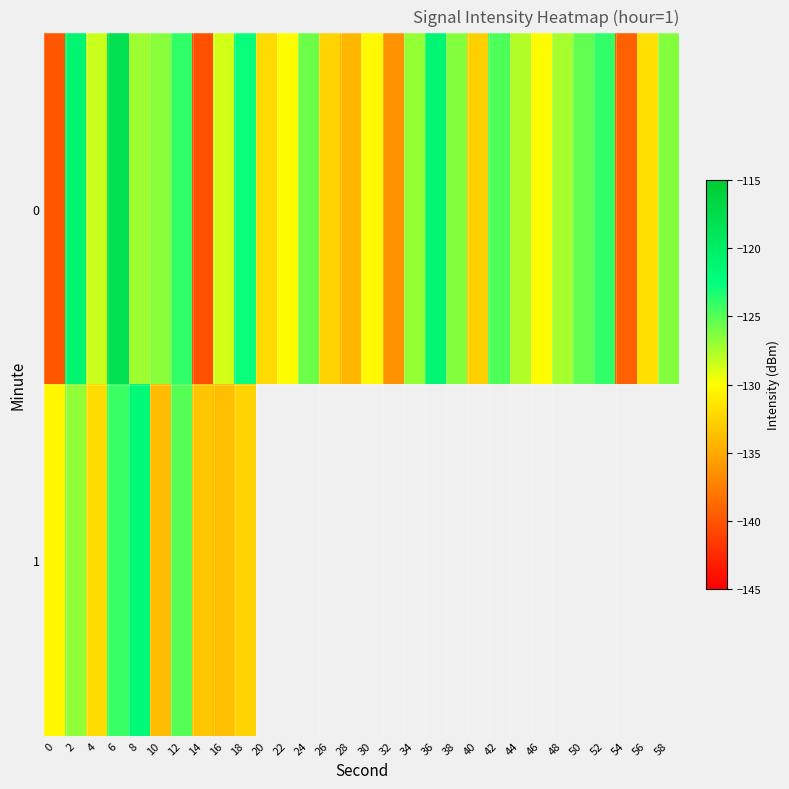

How many categories are shown in the chart?

30